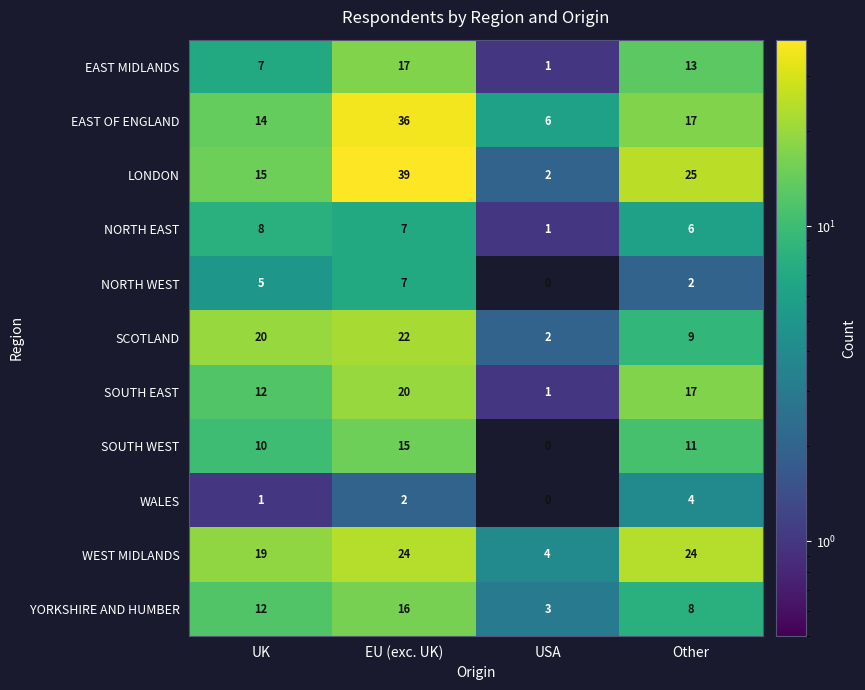

At which category is the sum across all series the highest?

EU (exc. UK)